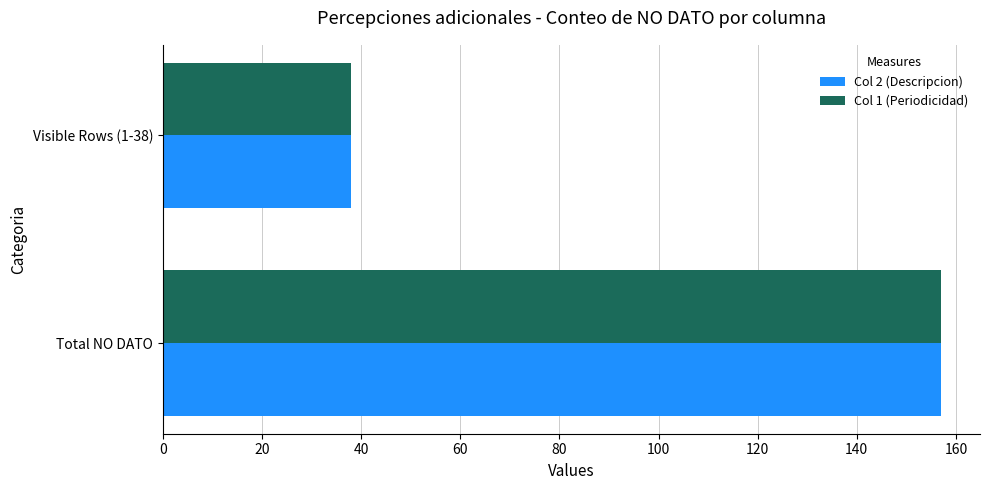

The Col 1 (Periodicidad) series shows 38 at Visible Rows (1-38). True or false?

True